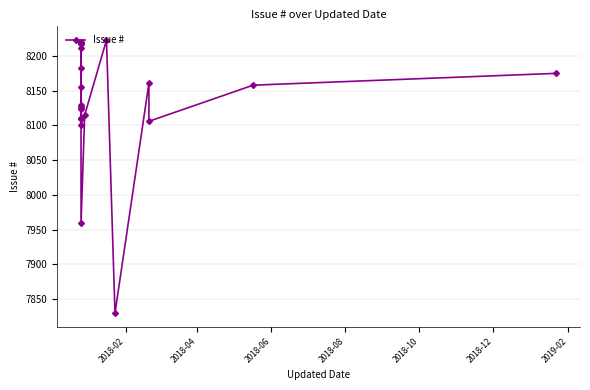

Reading left to right, extract all data points from this chart.

8220	8217	8212	8156	8130	8111	8110	8101	8219	8183	8126	8123	7959	8115	8223	7830	8161	8106	8158	8175